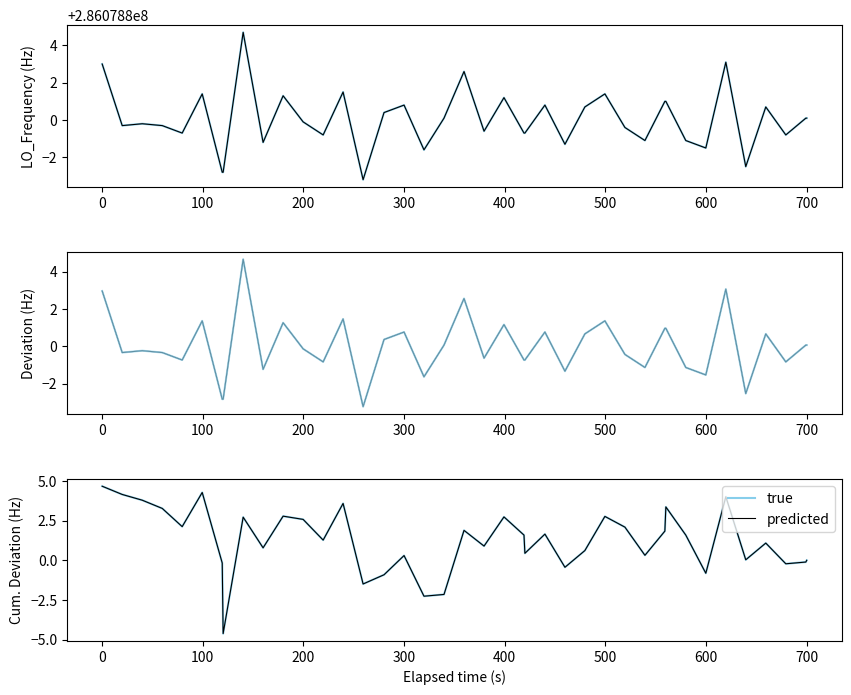

List the series in order of their peak value, highest first.

true, predicted